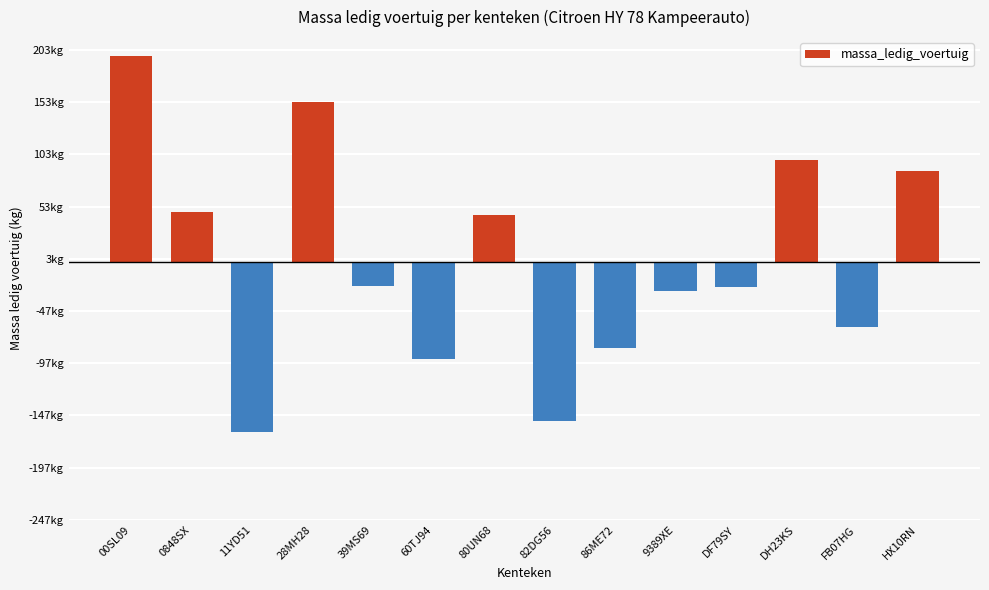

What is the label of the 10th bar from the left?

9389XE